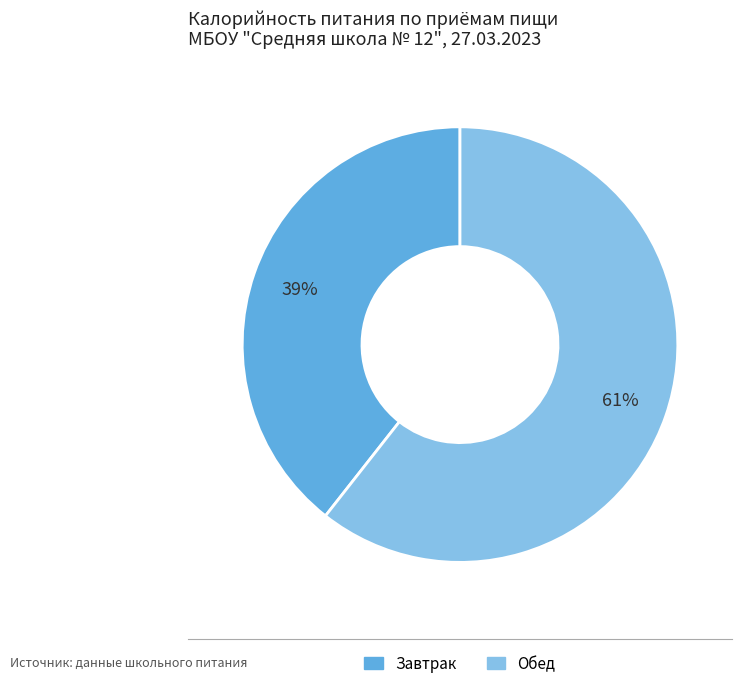

Do Завтрак and Обед together represent more than half of the pie?

Yes